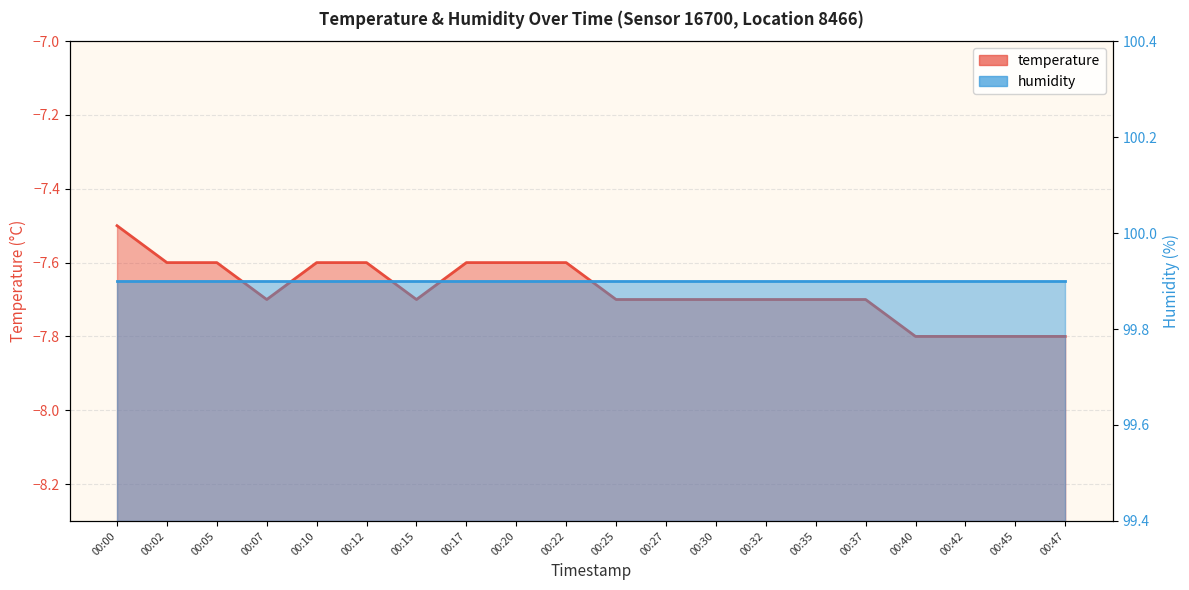

What is the minimum value shown in the chart?

-7.8